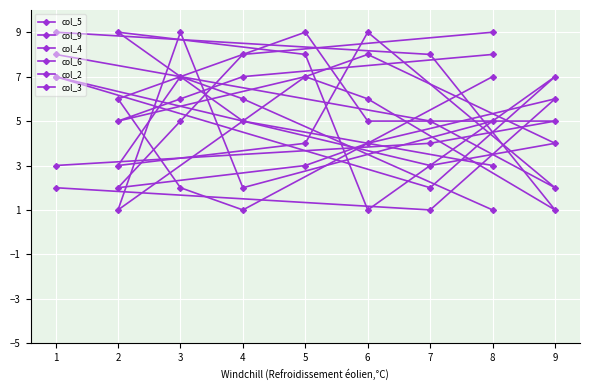

The value of col_4 at 8 is 9. True or false?

True